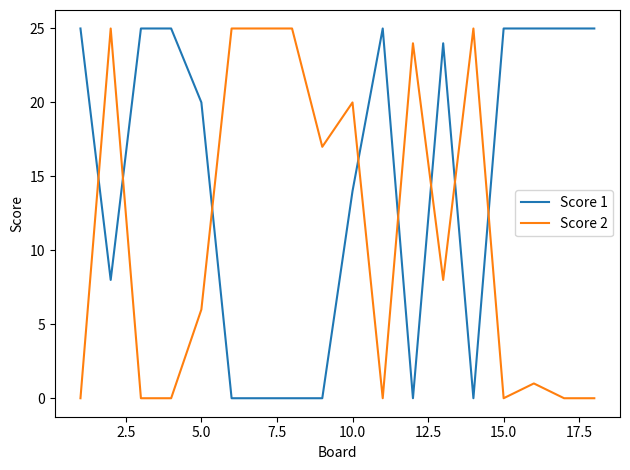

Reading left to right, what are all the values shown in this chart?

Score 1: 25	8	25	25	20	0	0	0	0	14	25	0	24	0	25	25	25	25
Score 2: 0	25	0	0	6	25	25	25	17	20	0	24	8	25	0	1	0	0